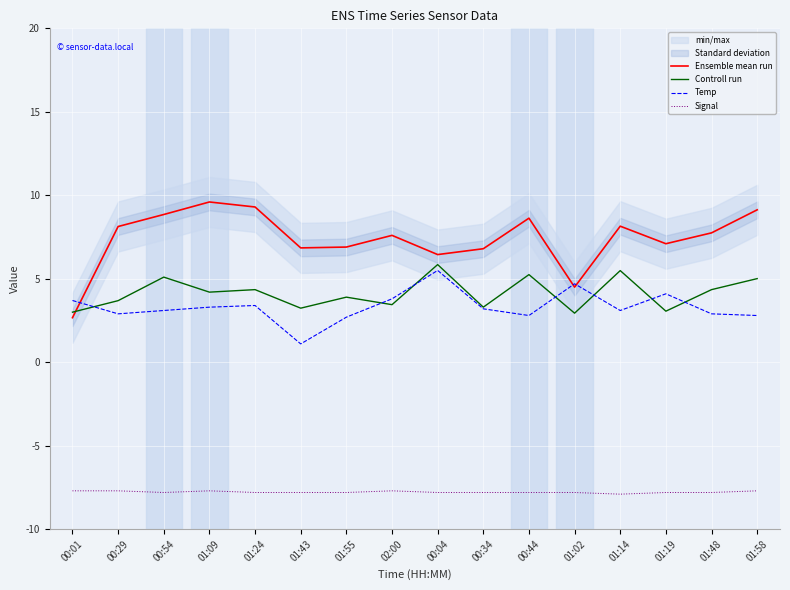

True or false: Signal and Controll run intersect in this chart.

False